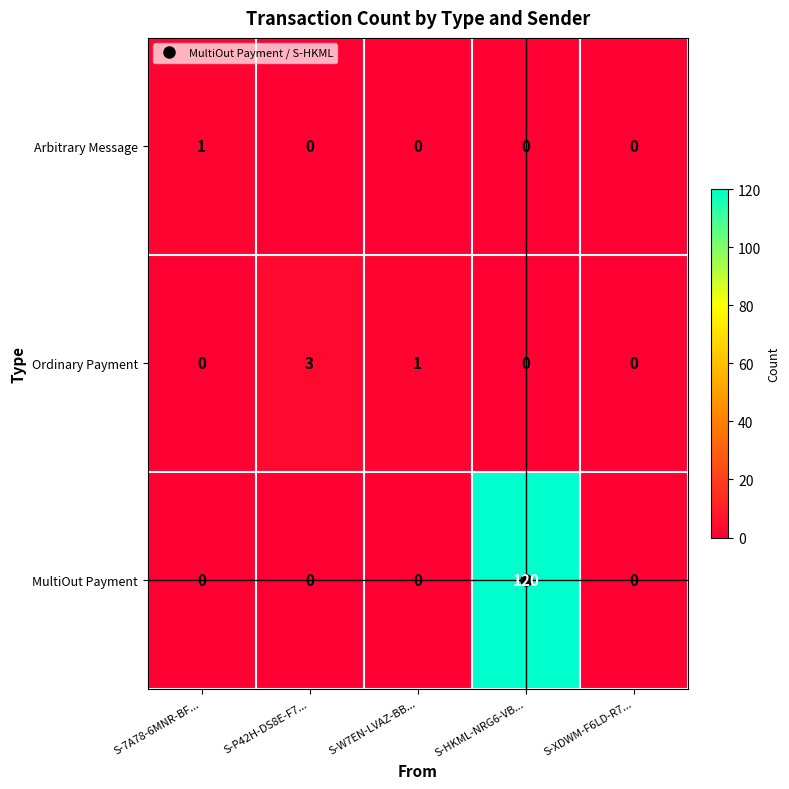

What is the total value across all series at S-W7EN-LVAZ-BB...?

1